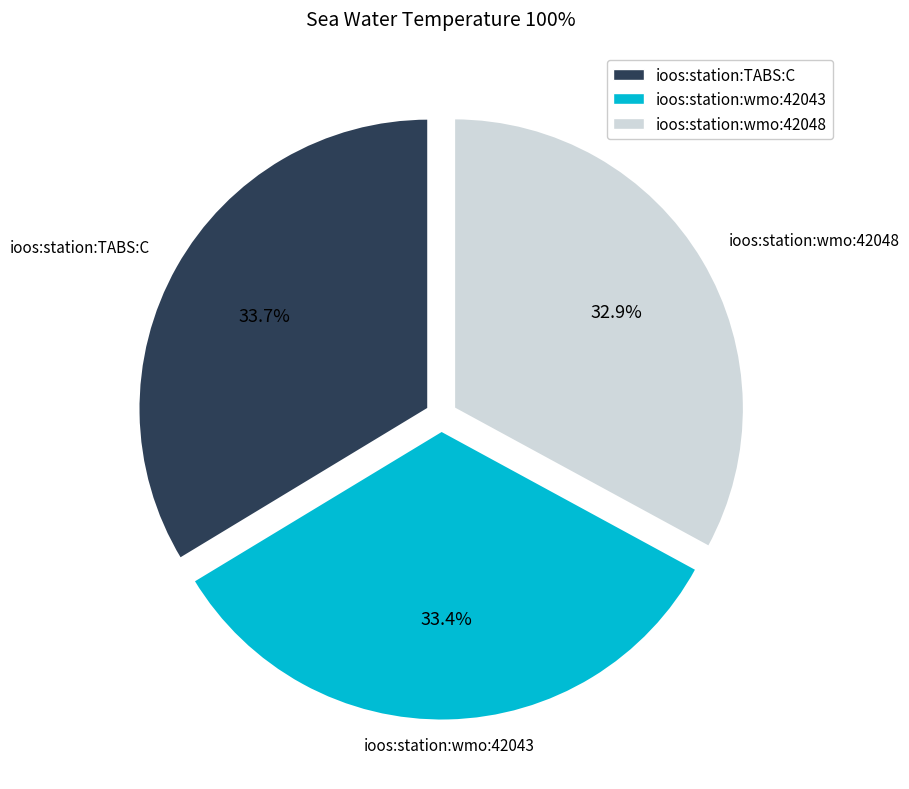

Count the number of slices in the pie.

3